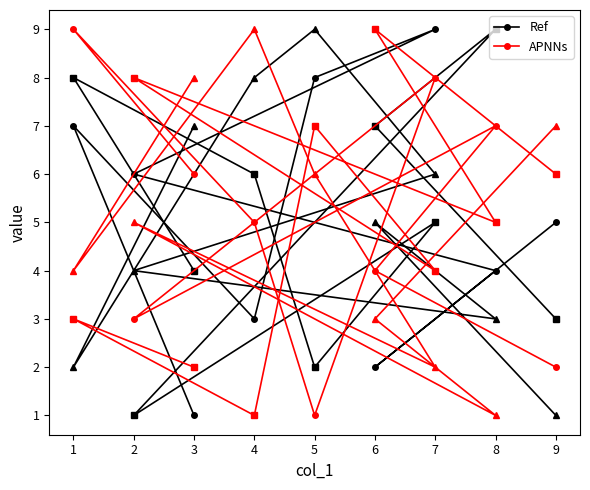

What are all the series names shown in the legend?

Ref, APNNs